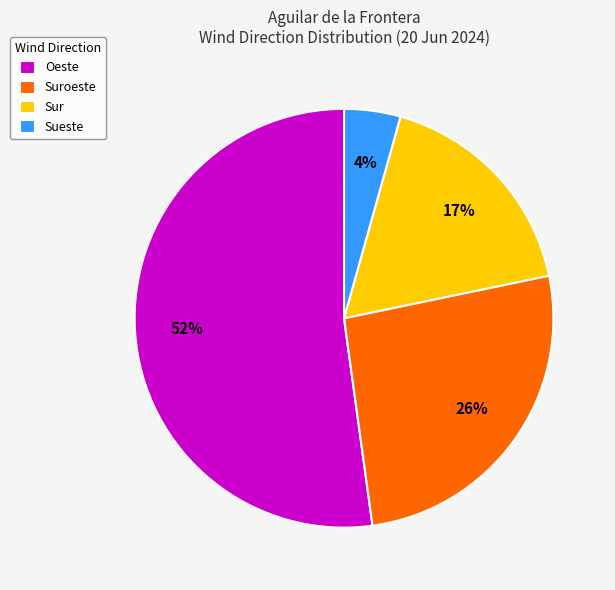

Combined, do Suroeste and Sur account for over 50%?

No